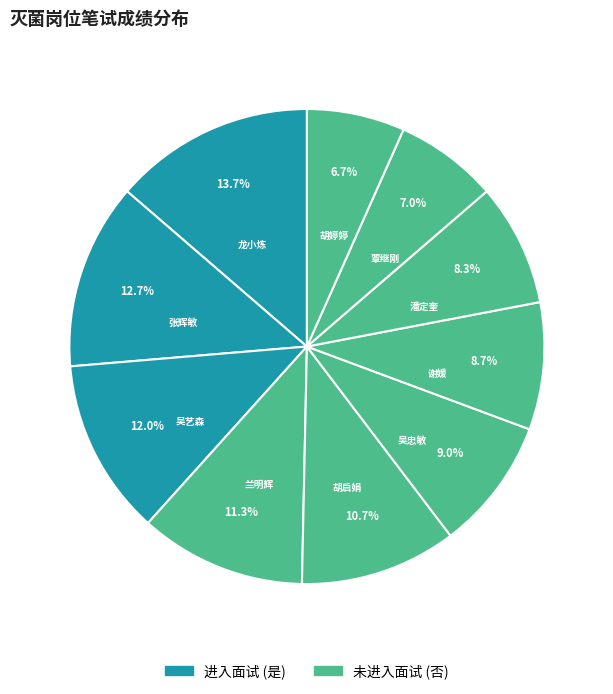

What percentage is the 兰明辉 slice, to the nearest percent?

11%